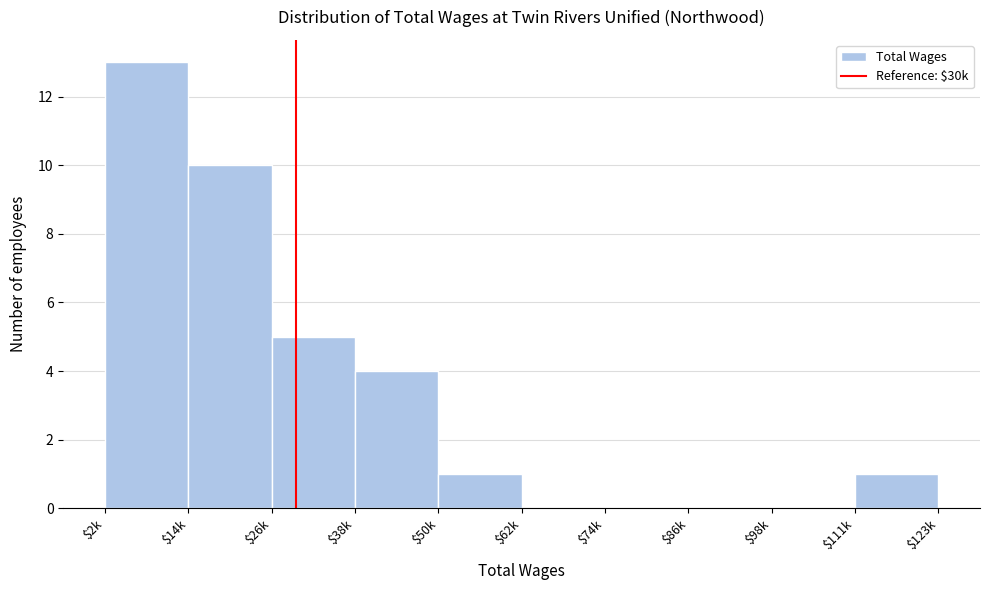

The value at $38k is 7. True or false?

False